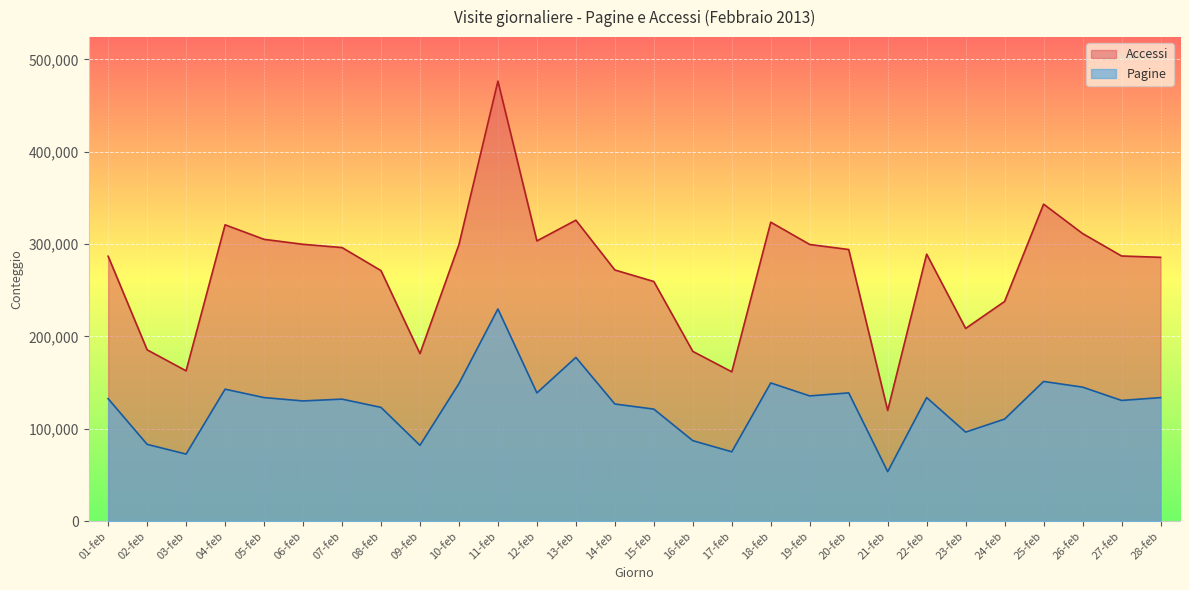

What is the difference between the highest and lowest values at 23-feb?

112274